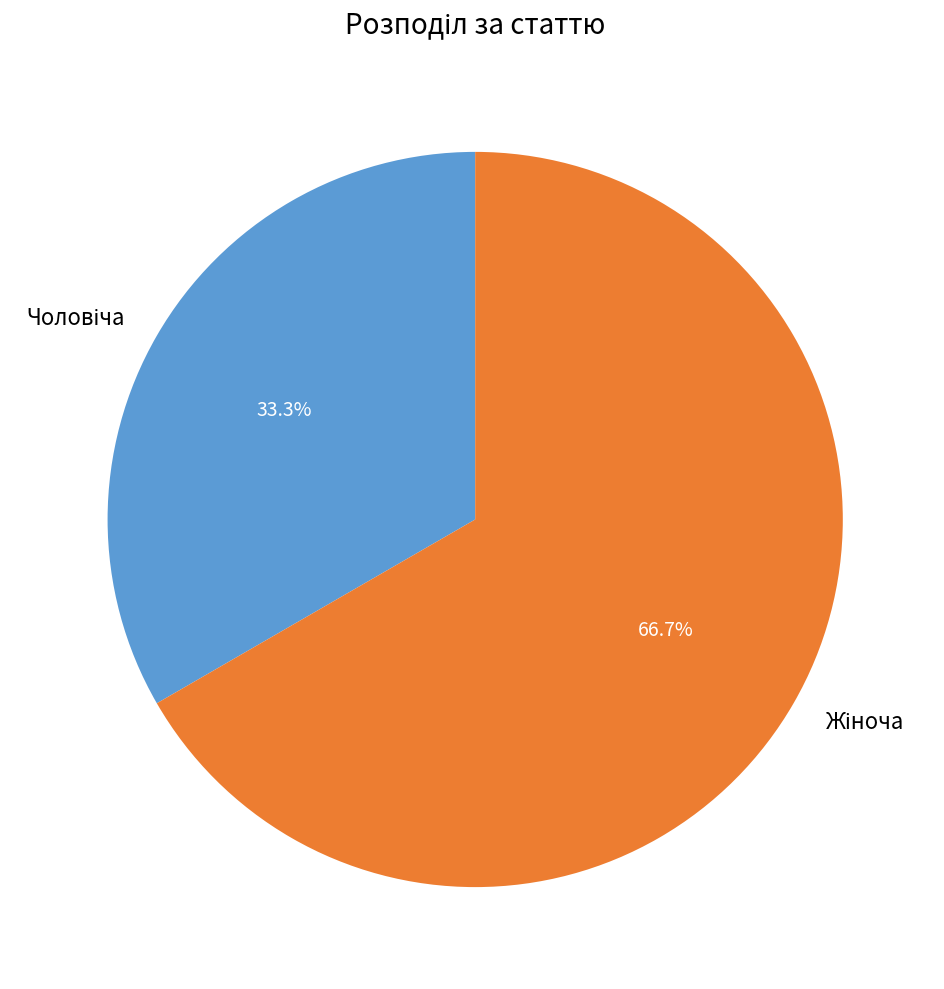

Is there any slice that represents more than half of the pie?

Yes